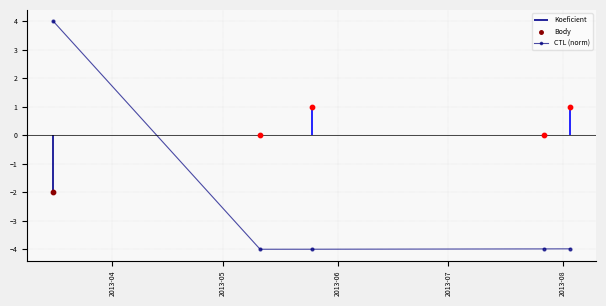

What is the lowest value of the CTL (norm) series?

-4.0